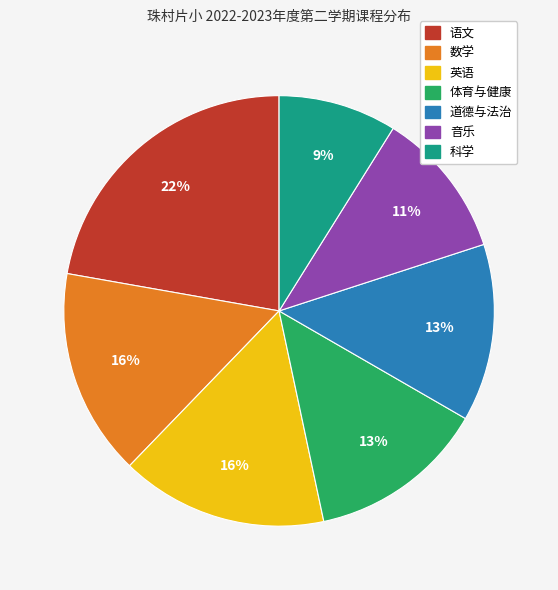

How many slices are in this pie chart?

7